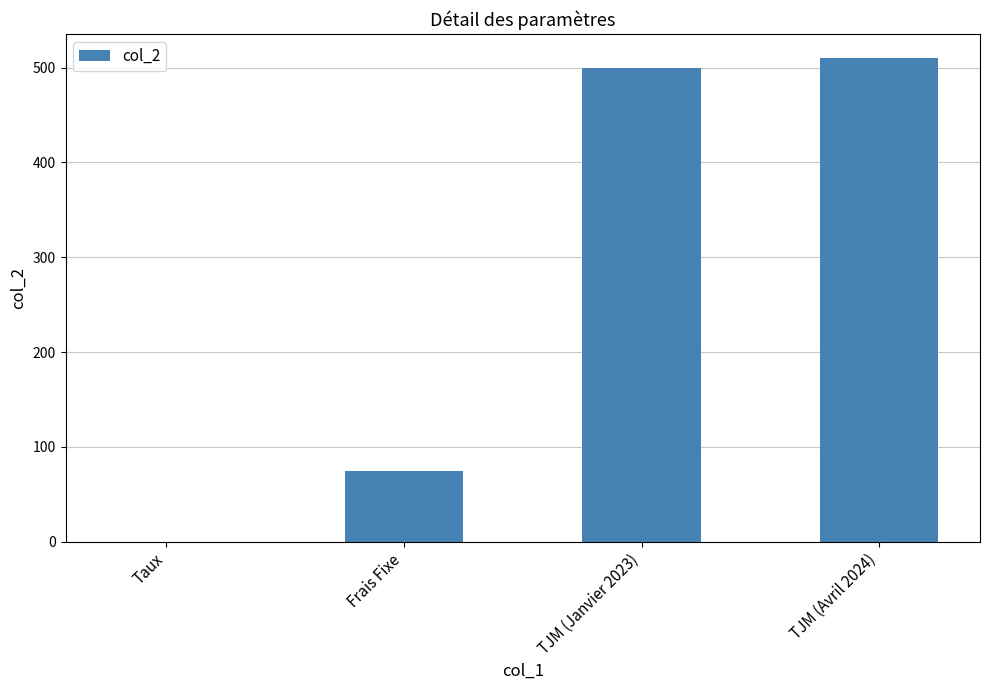

At which label is the value closest to 255?

Frais Fixe